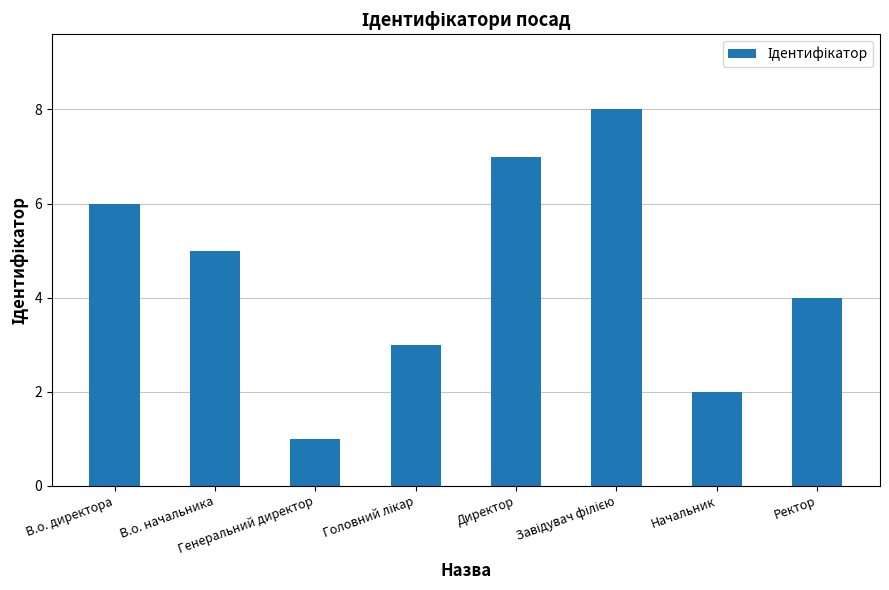

What is the difference between the maximum and minimum values?

7